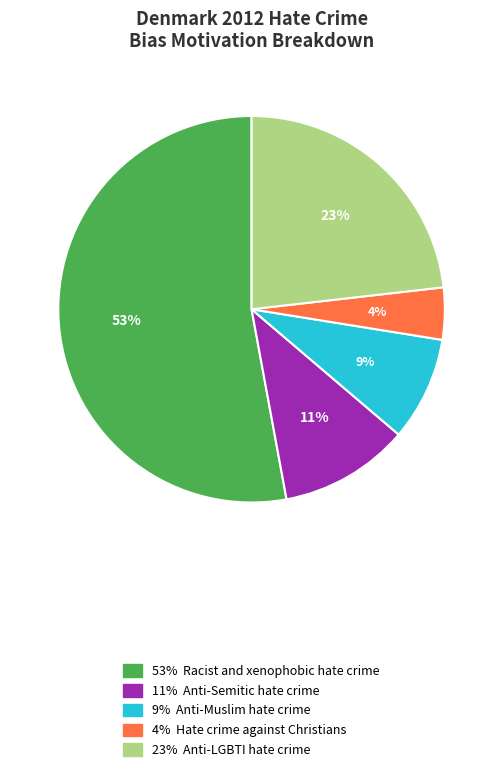

Does any single category account for the majority?

Yes